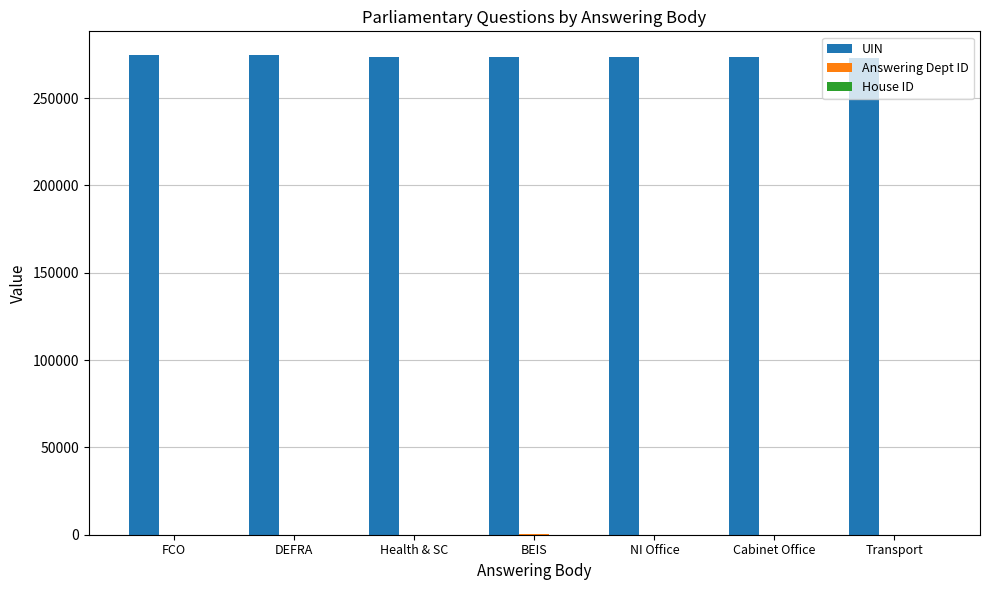

What is the maximum value shown in the chart?

274459